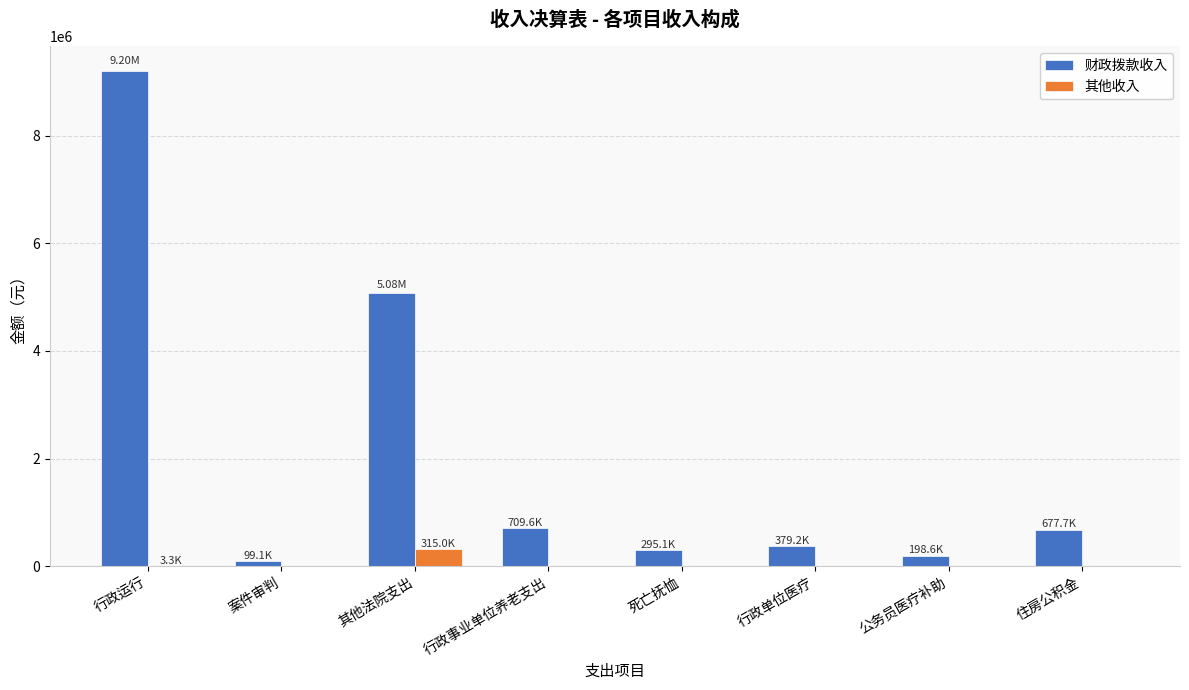

At which category is the sum across all series the highest?

行政运行